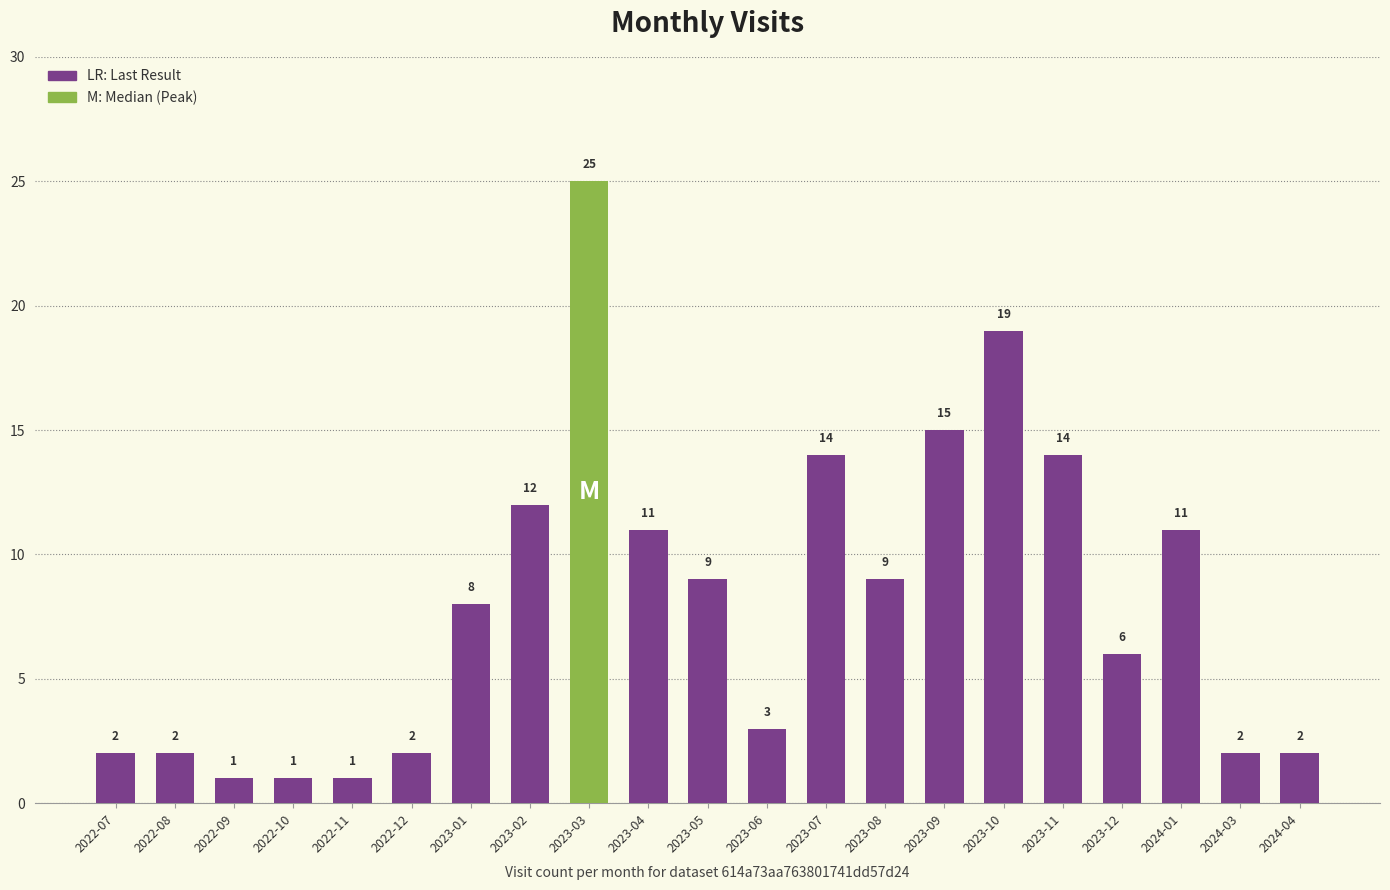

Where is the data nearest to the value 13?

2023-02